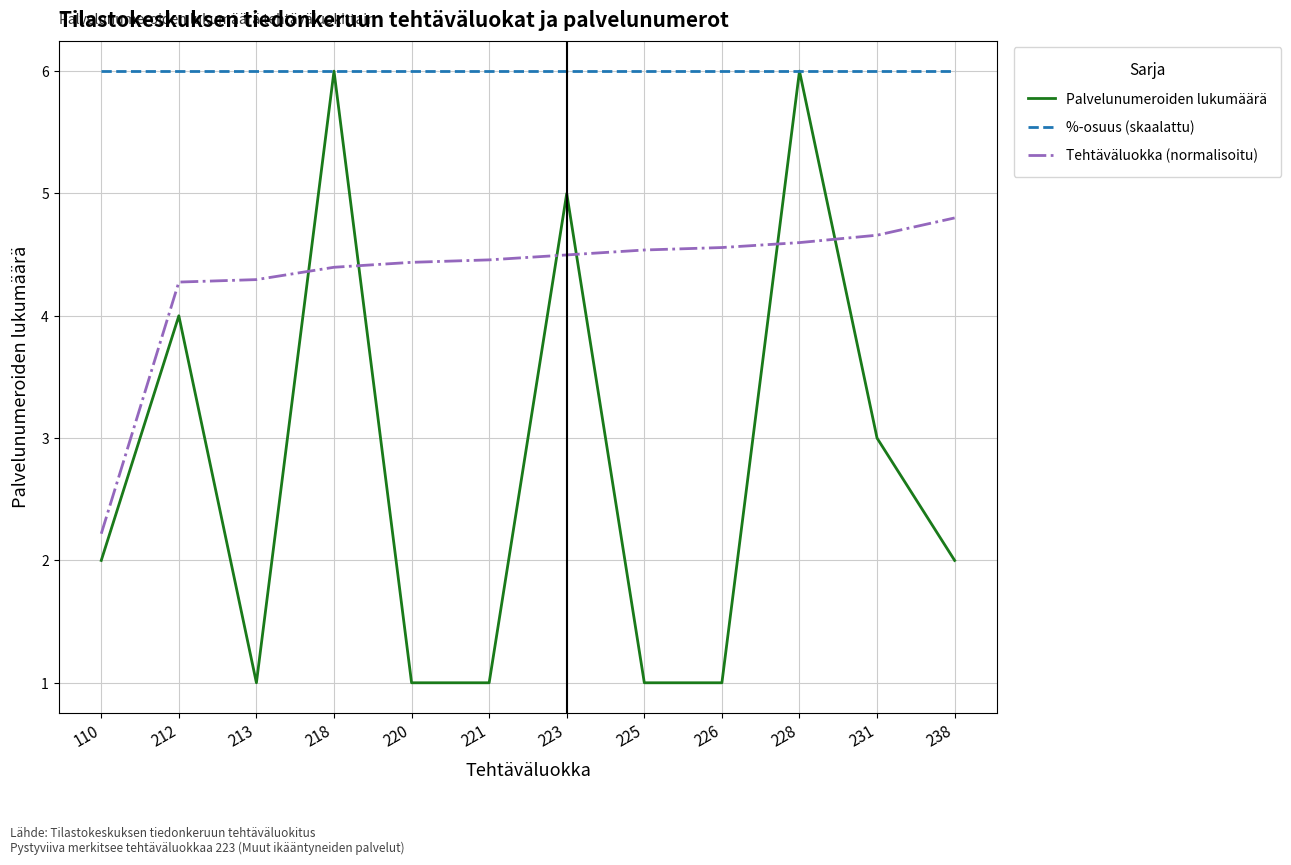

Rank the series by their average value, from lowest to highest.

Palvelunumeroiden lukumäärä, Tehtäväluokka (normalisoitu), %-osuus (skaalattu)